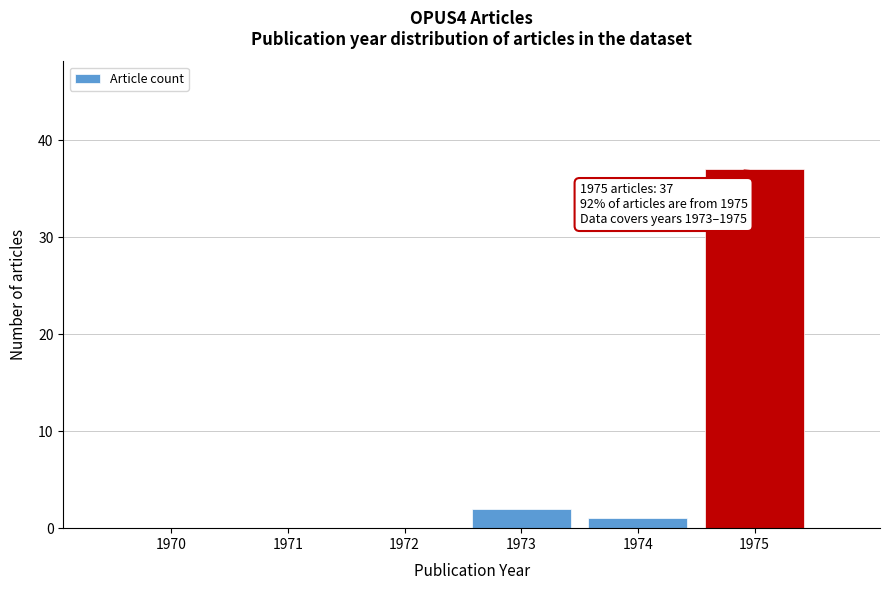

Reading left to right, transcribe all the data shown in this chart.

1970=0	1971=0	1972=0	1973=2	1974=1	1975=37